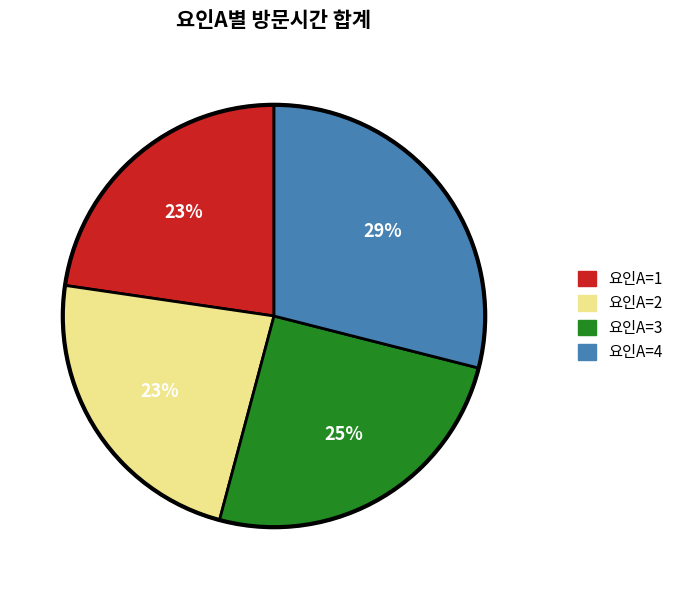

What is the largest slice in the pie chart?

요인A=4